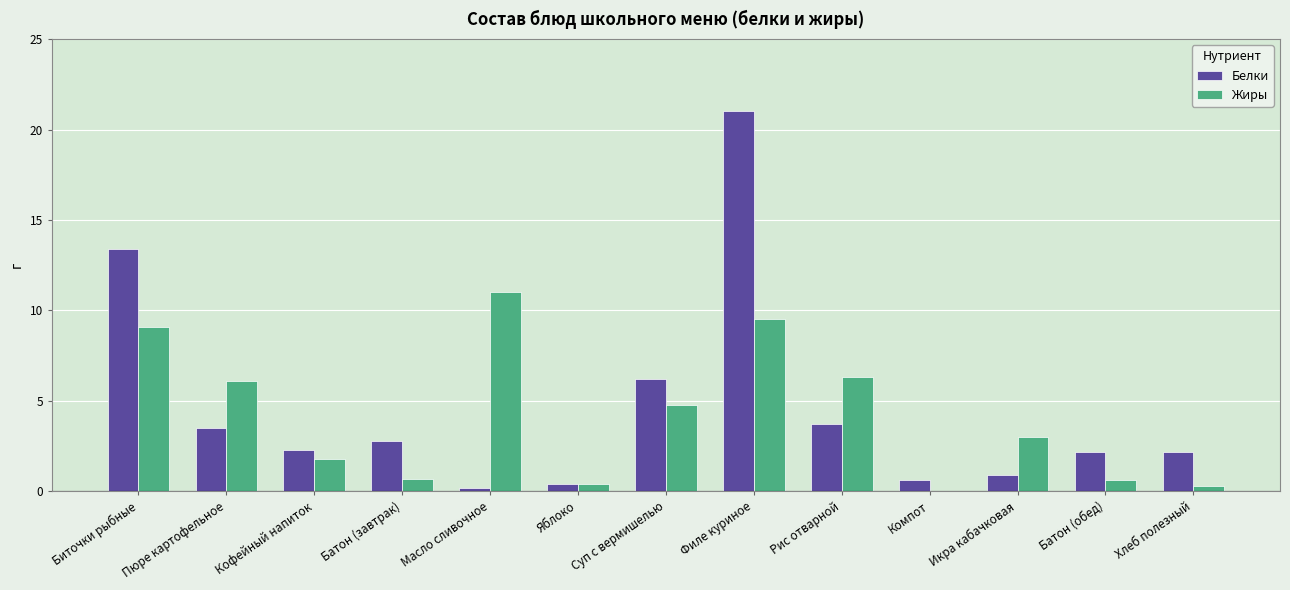

How many groups of bars are there?

13